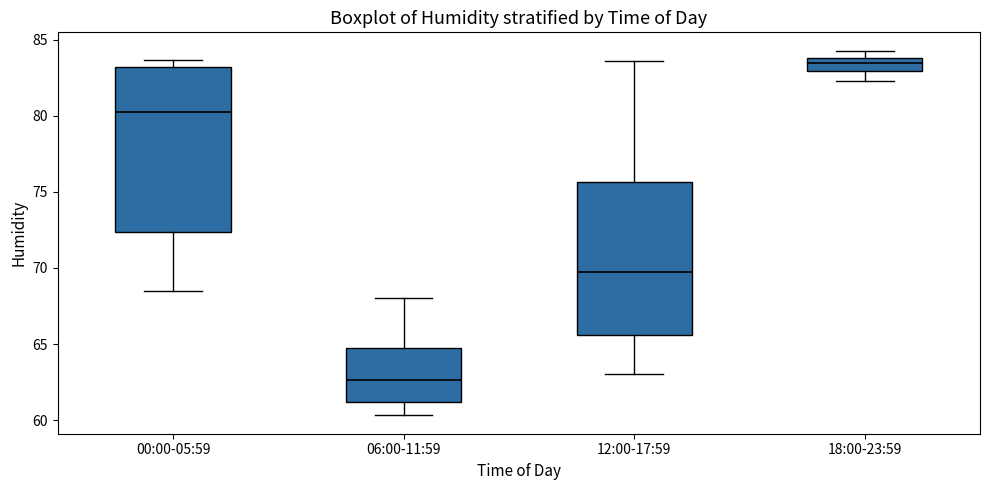

Which box's median line is the highest?

18:00-23:59